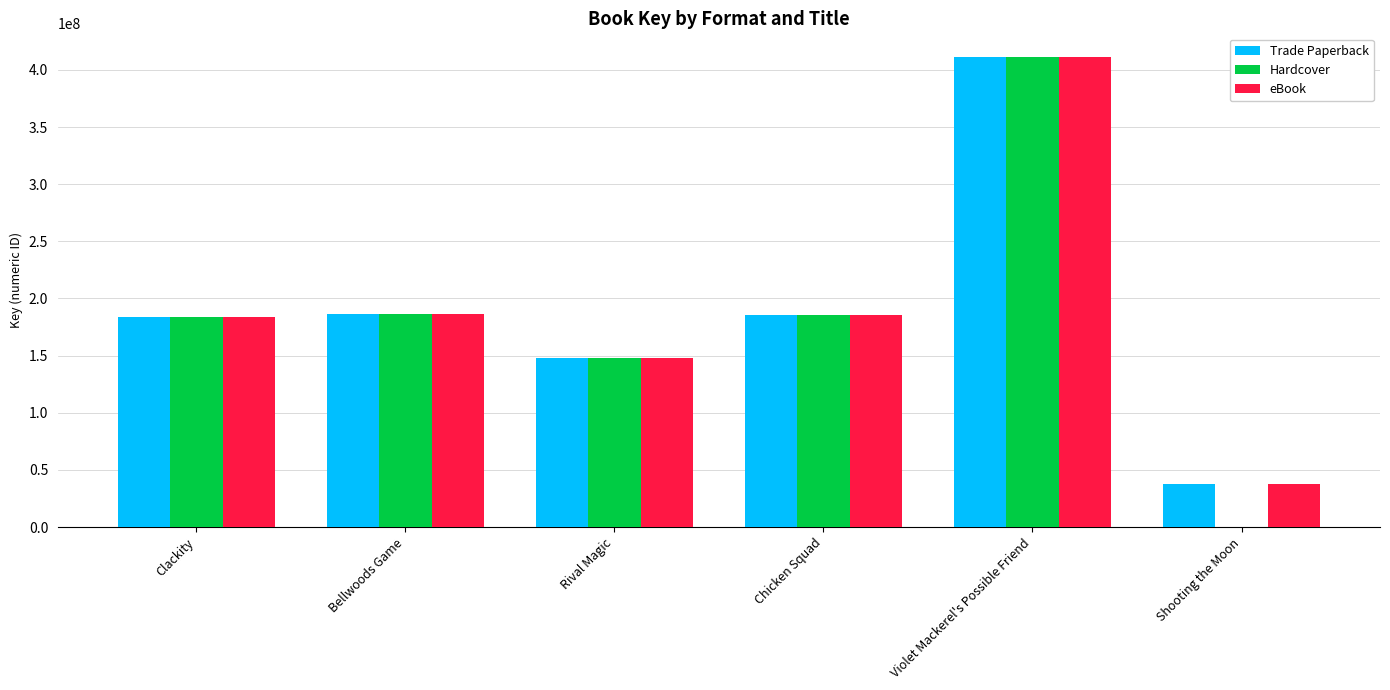

Which category has the highest value in the eBook series?

Violet Mackerel's Possible Friend